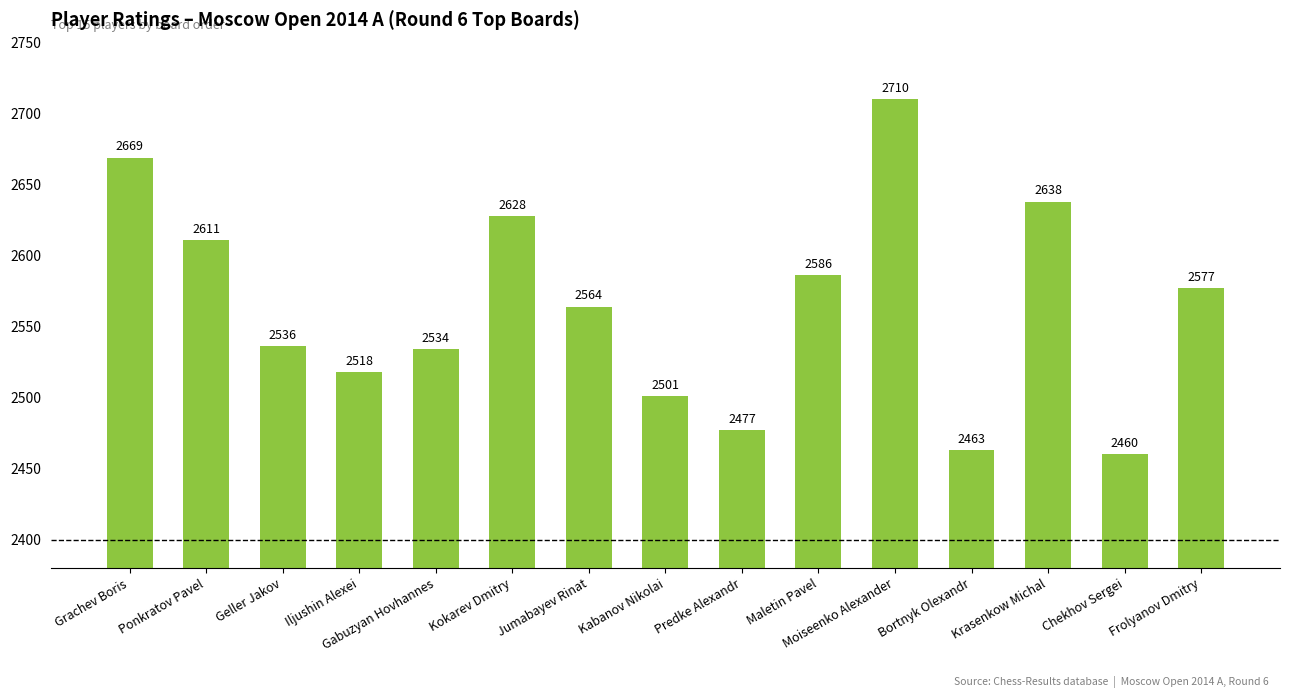

Where does the data first go above 2564?

Grachev Boris